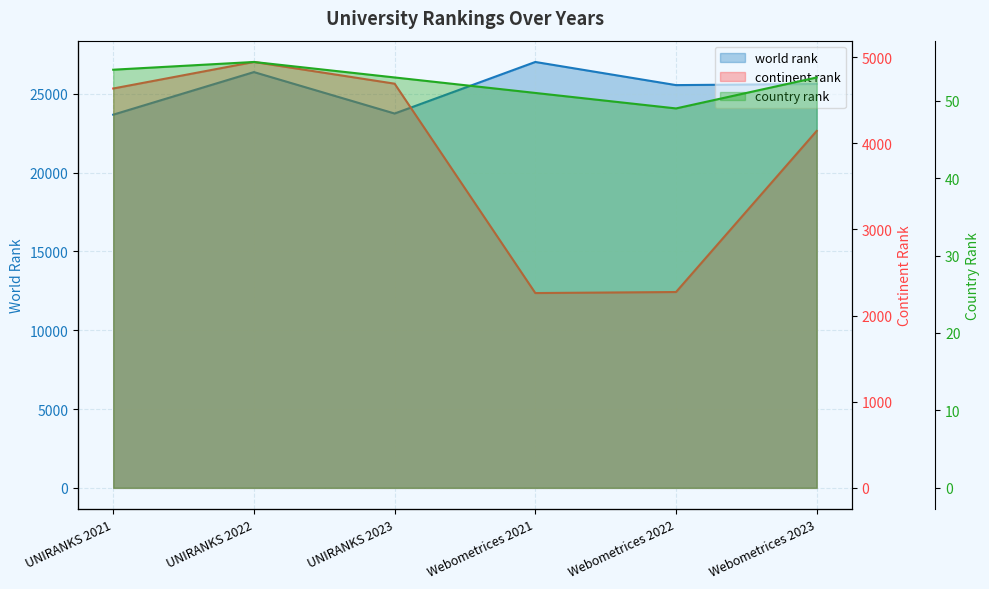

What is the value of the continent rank point at the 6th from the left?

4143